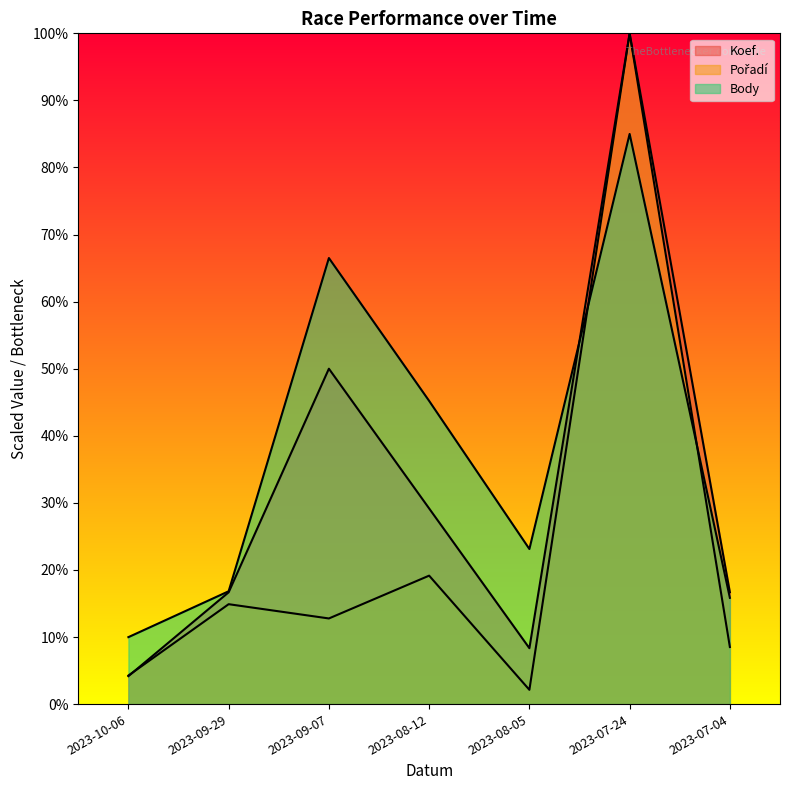

Between which two adjacent categories do Koef. and Body first intersect?

2023-08-05 and 2023-07-24